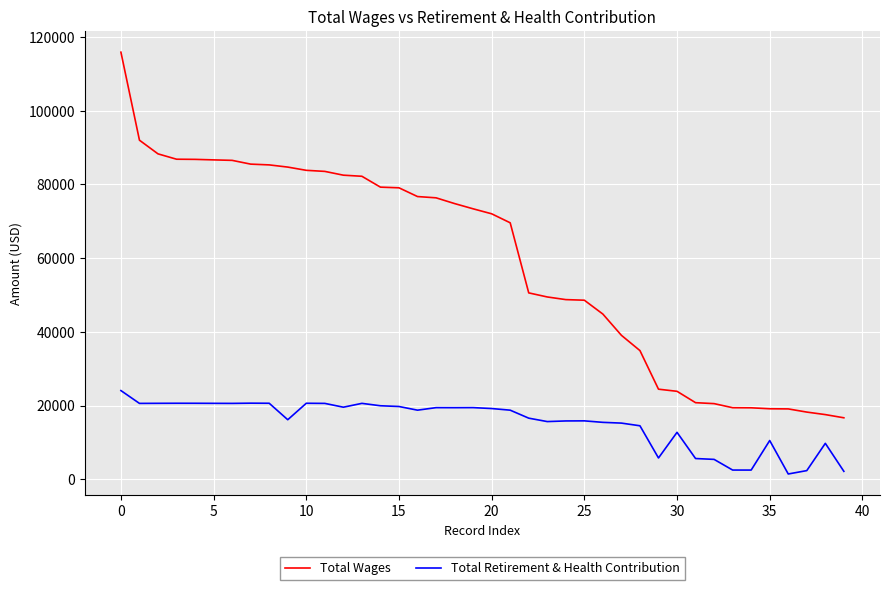

Which series has the largest total across all categories?

Total Wages